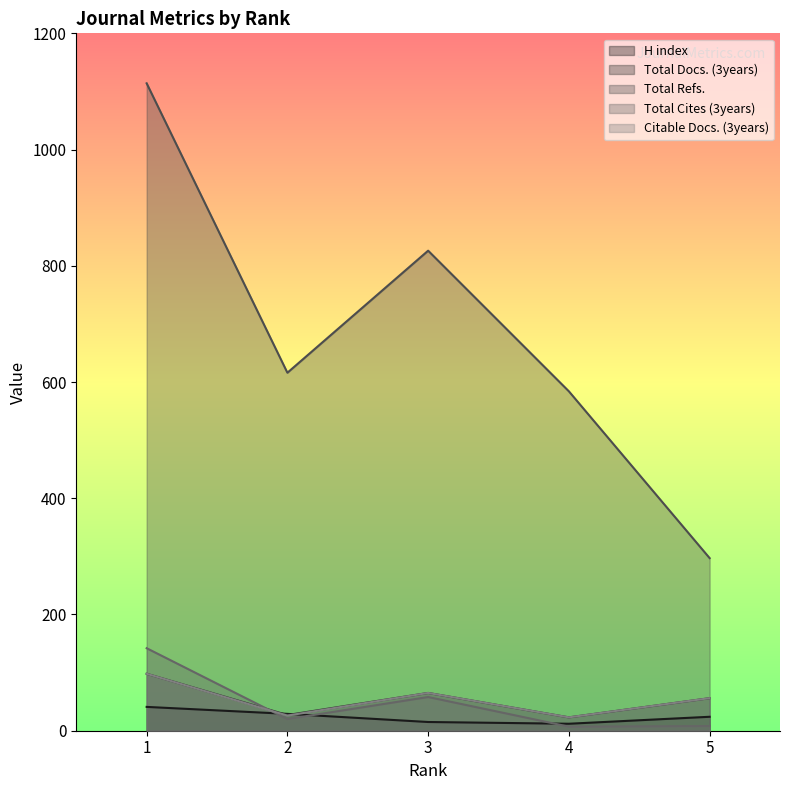

Which has a higher value, 2 or 3?

2